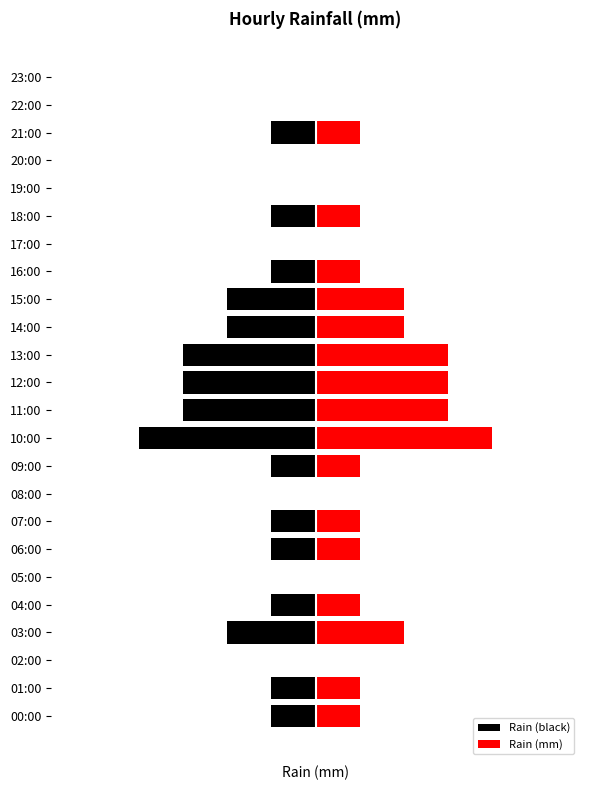

What is the sum of all Rain (black) values?

-5.6